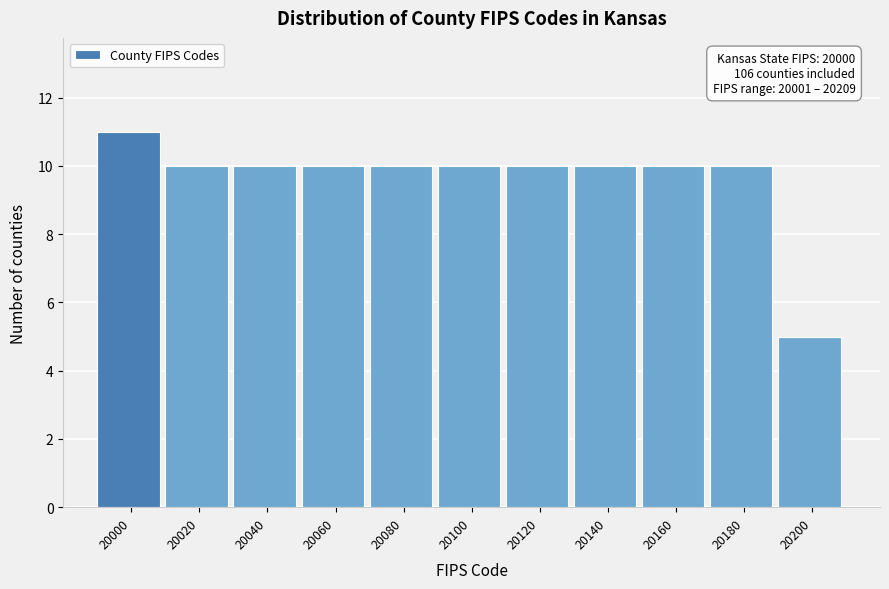

Reading left to right, transcribe all the data shown in this chart.

20000=11	20020=10	20040=10	20060=10	20080=10	20100=10	20120=10	20140=10	20160=10	20180=10	20200=5